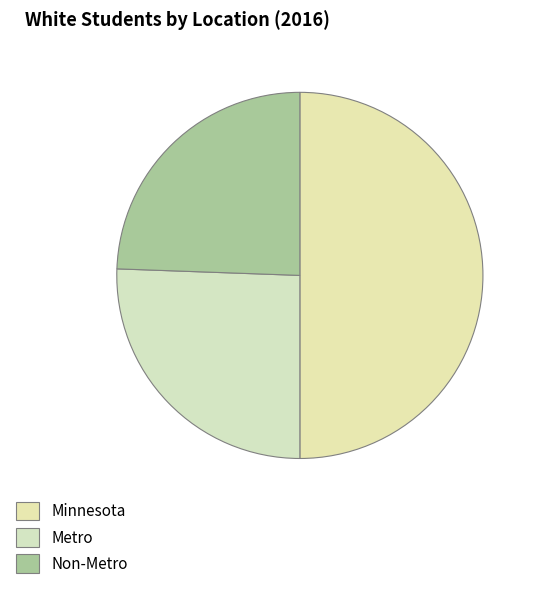

Rank the categories by value from highest to lowest.

Minnesota, Metro, Non-Metro